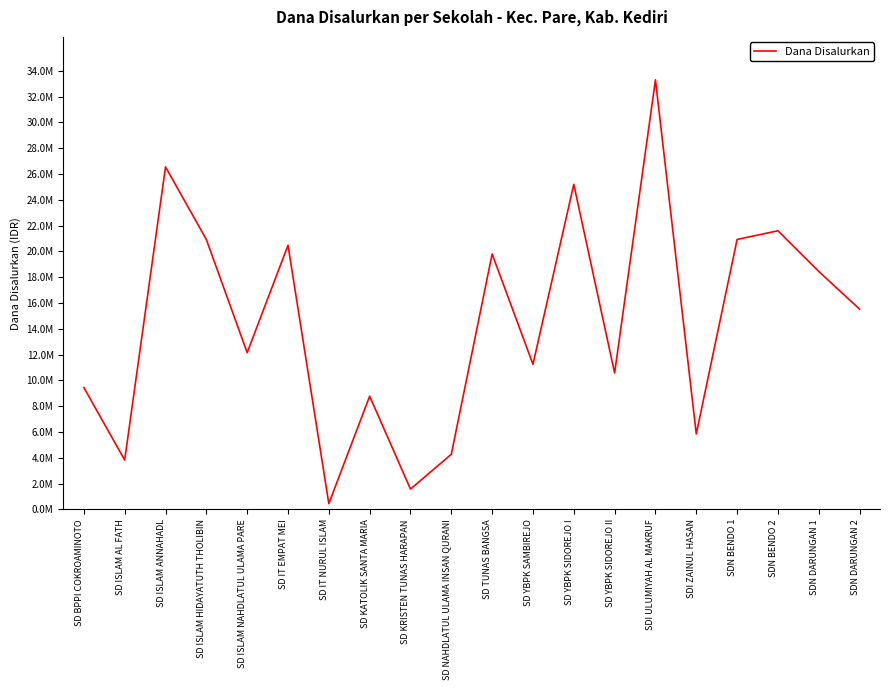

What is the sum of all values?

290925000